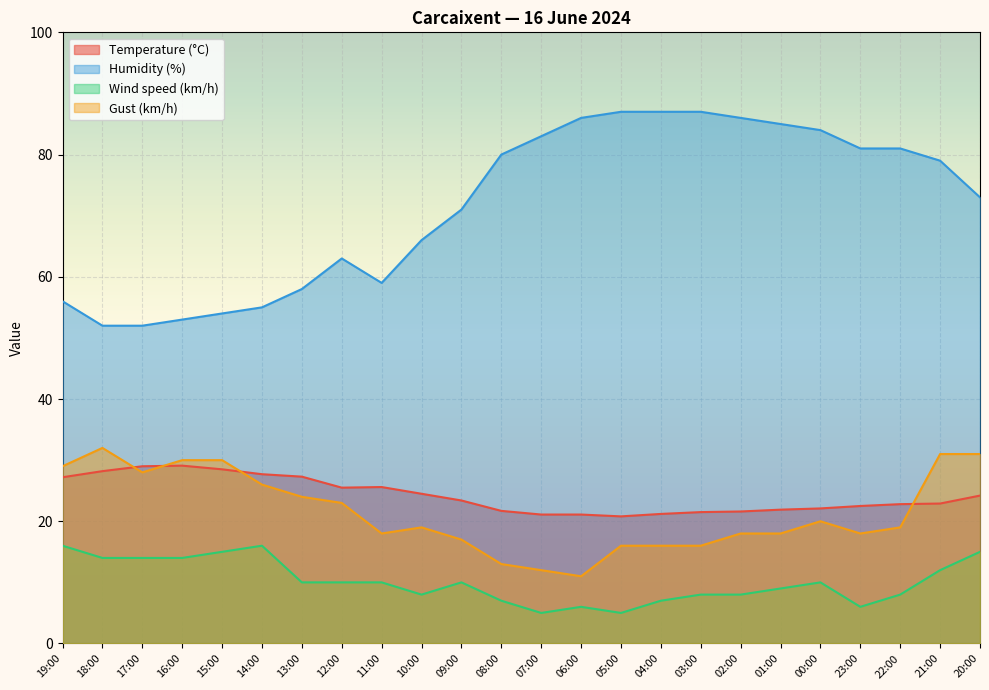

True or false: Temperature (°C) and Wind speed (km/h) cross at least once.

False